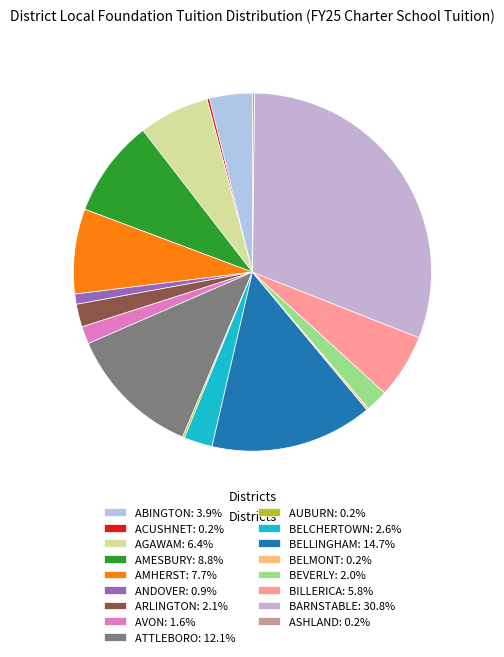

Which category has the biggest portion of the pie?

BARNSTABLE